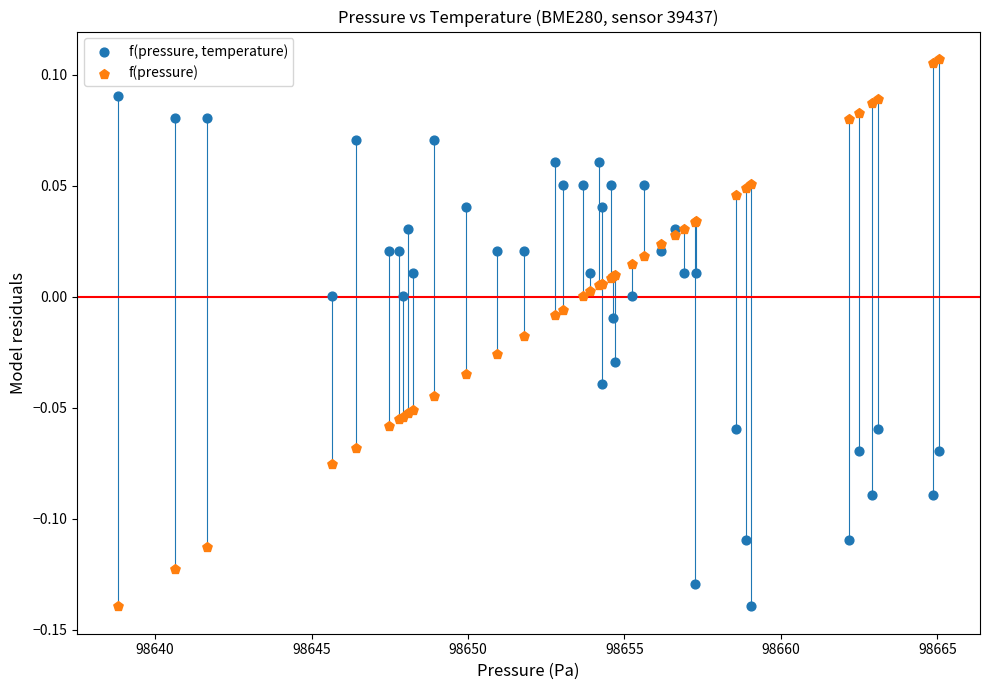

Which series has the largest Y range (max minus min)?

f(pressure)